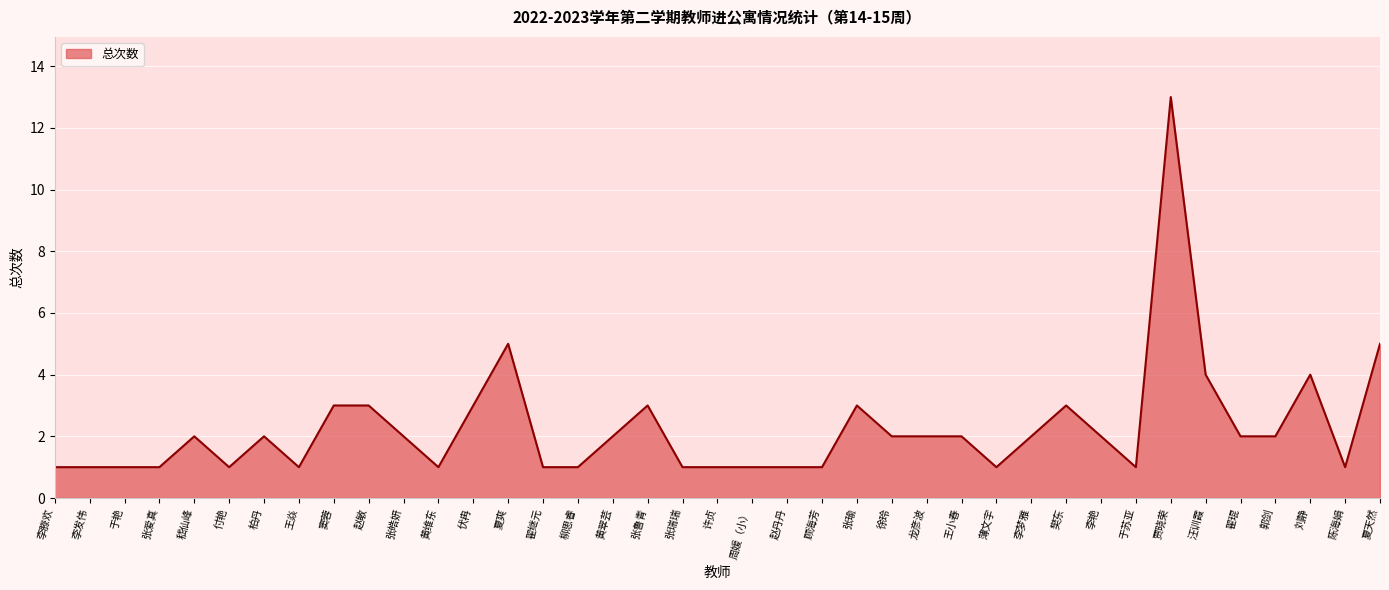

Which label corresponds to the largest value in the chart?

贾晓荣